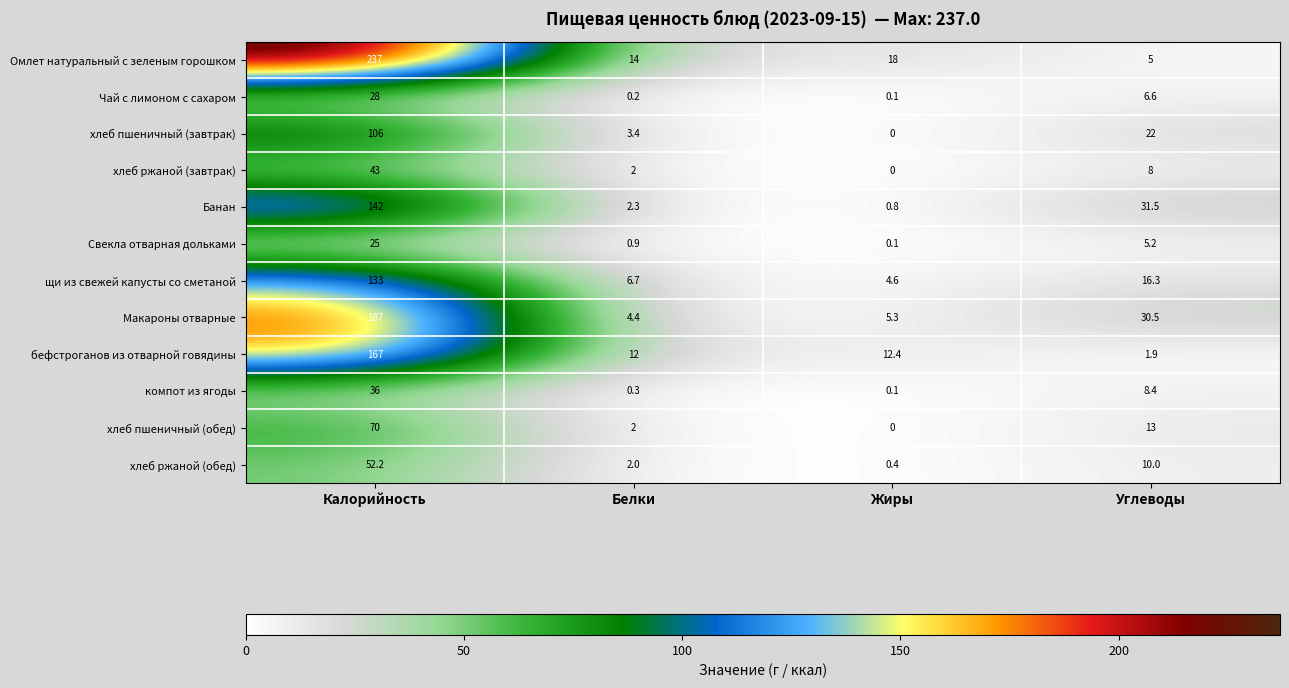

Count the number of data series in this chart.

12